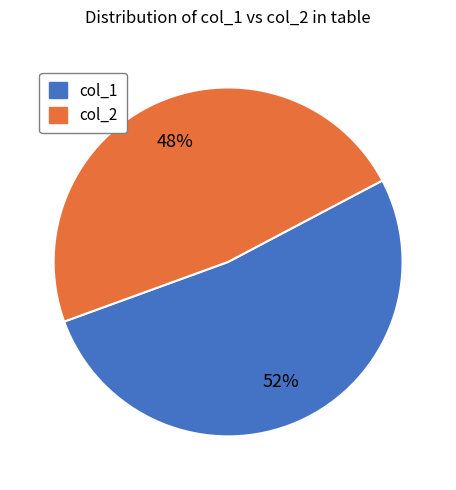

Is there a majority slice in this chart?

Yes